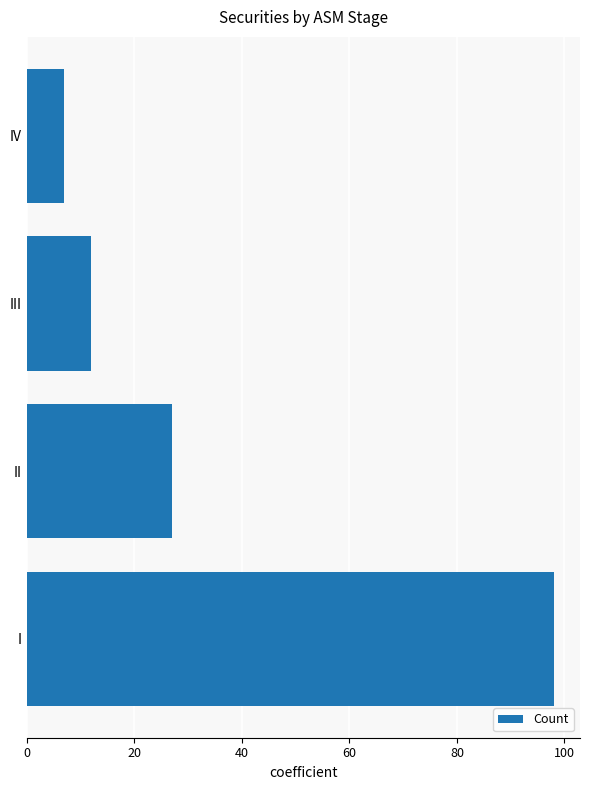

Where is the data nearest to the value 52?

II